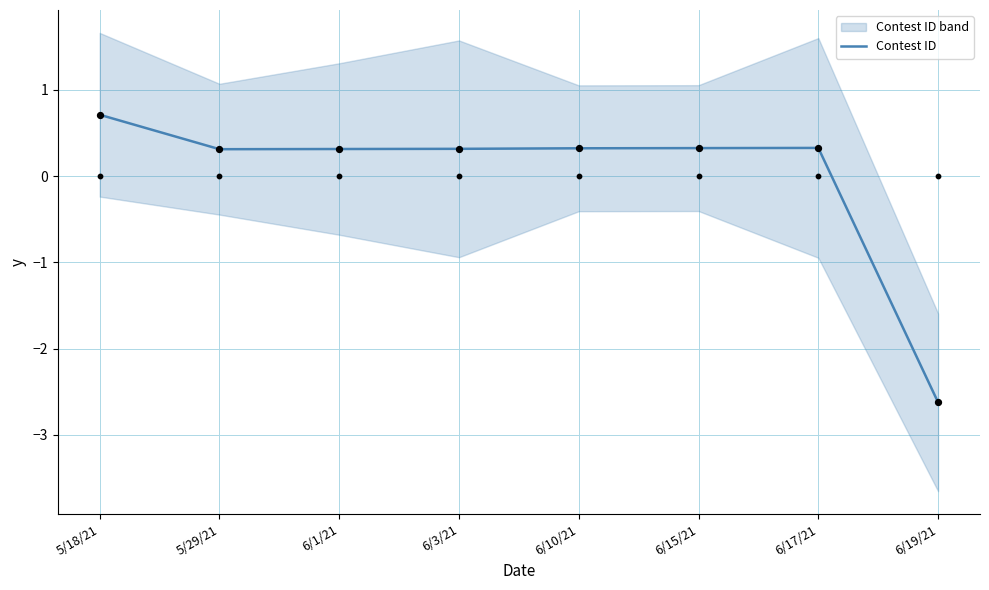

What is the change in value from 6/17/21 to 6/19/21?

-3.0